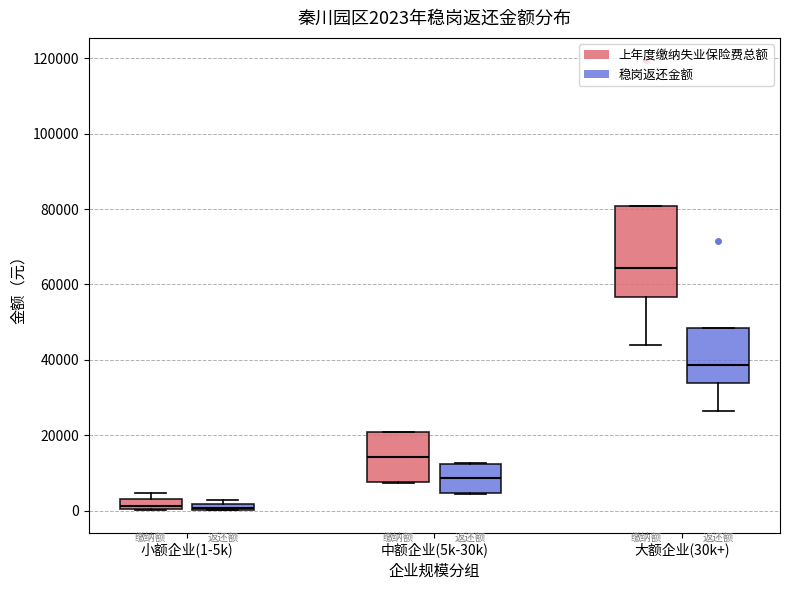

Comparing the boxes themselves (not the whiskers), which one is the tallest?

大额企业(30k+) (上年度缴纳失业保险费总额)